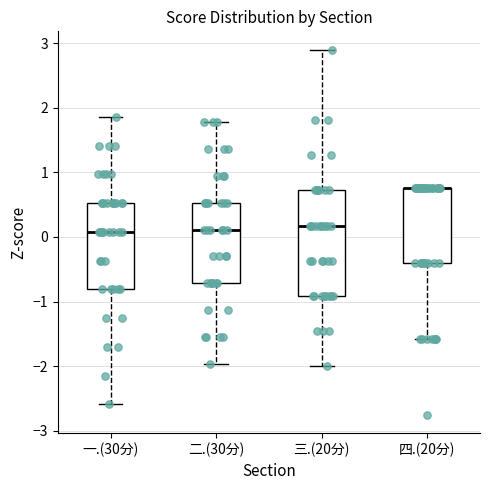

Reading left to right, transcribe this box plot: for each box, give where its median line is, the range the box spans, and where its two whiskers end, as read against the y-axis. The values are not printed on the chart, so give them approximately, as read against the axis.

一.(30分): median 0.1, box -0.8 to 0.5, whiskers -2.6 to 1.9
二.(30分): median 0.1, box -0.7 to 0.5, whiskers -2.0 to 1.8
三.(20分): median 0.2, box -0.9 to 0.7, whiskers -2.0 to 2.9
四.(20分): median 0.8 (drawn on the box's upper edge), box -0.4 to 0.8, whiskers -1.6 to 0.8